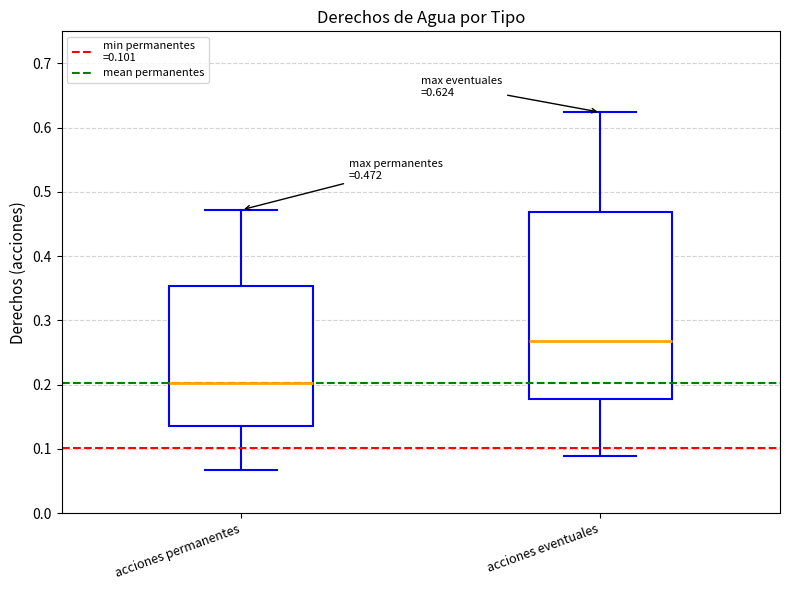

Which box has the lowest median line?

acciones permanentes